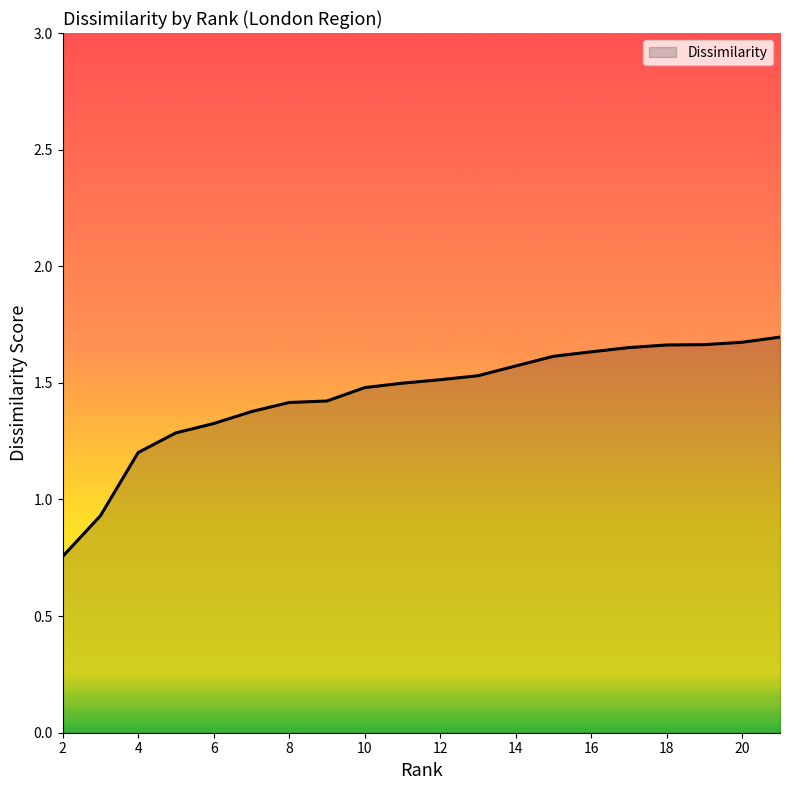

Where is the data nearest to the value 1?

3